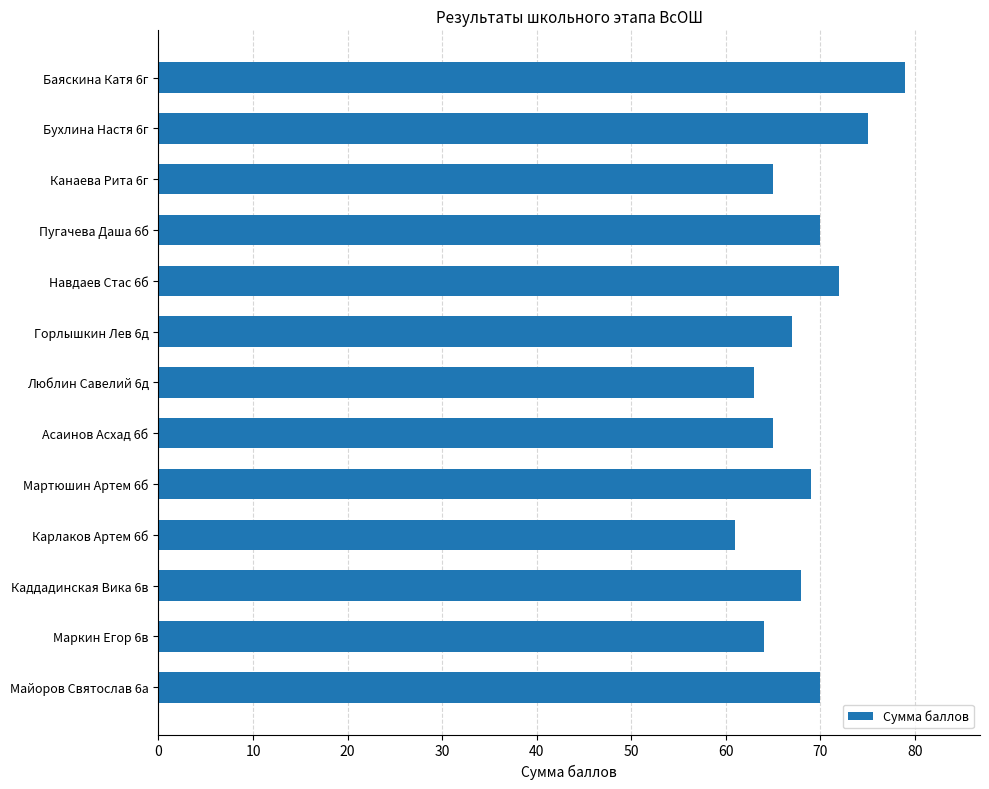

How many data points does each series have?

13